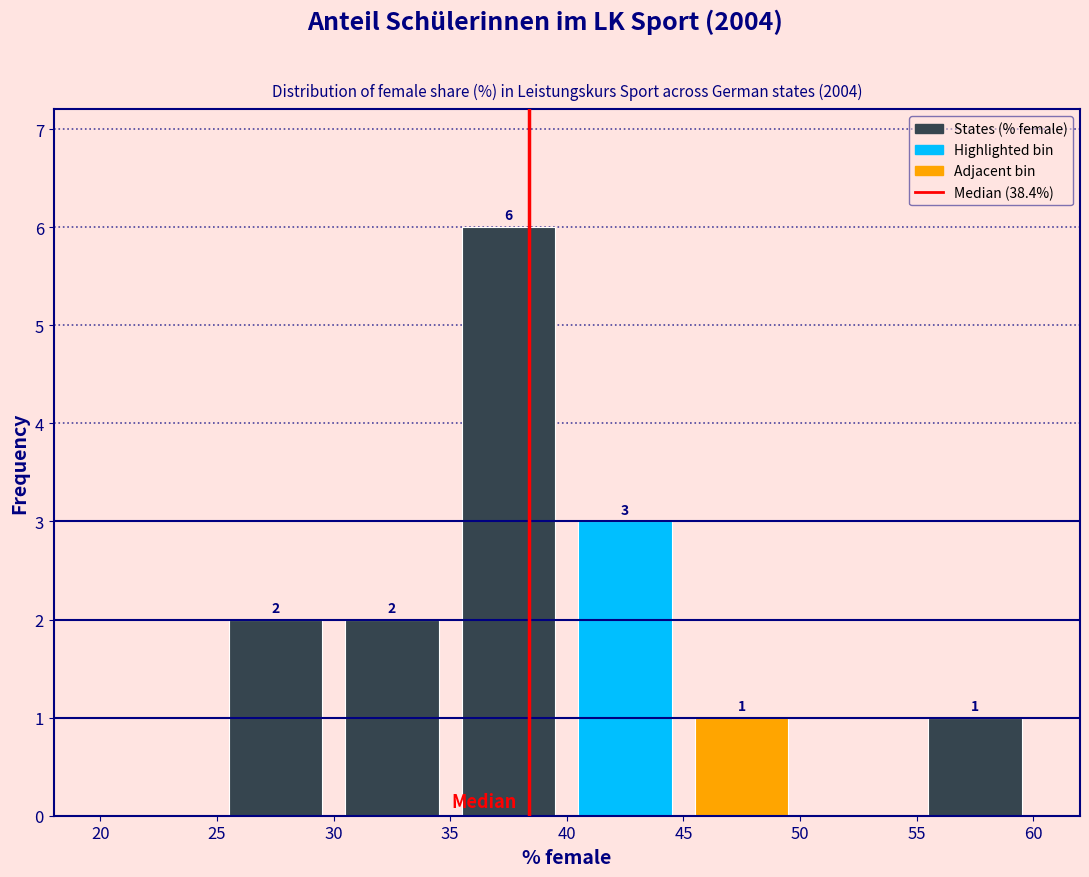

Which range on the x-axis has the tallest bar?

35 to 40